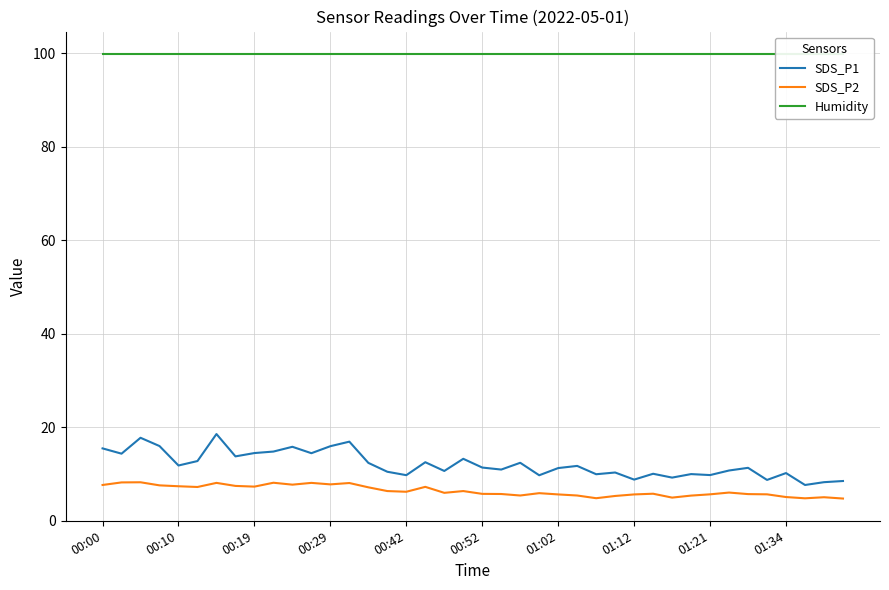

True or false: SDS_P1 and Humidity cross at least once.

False